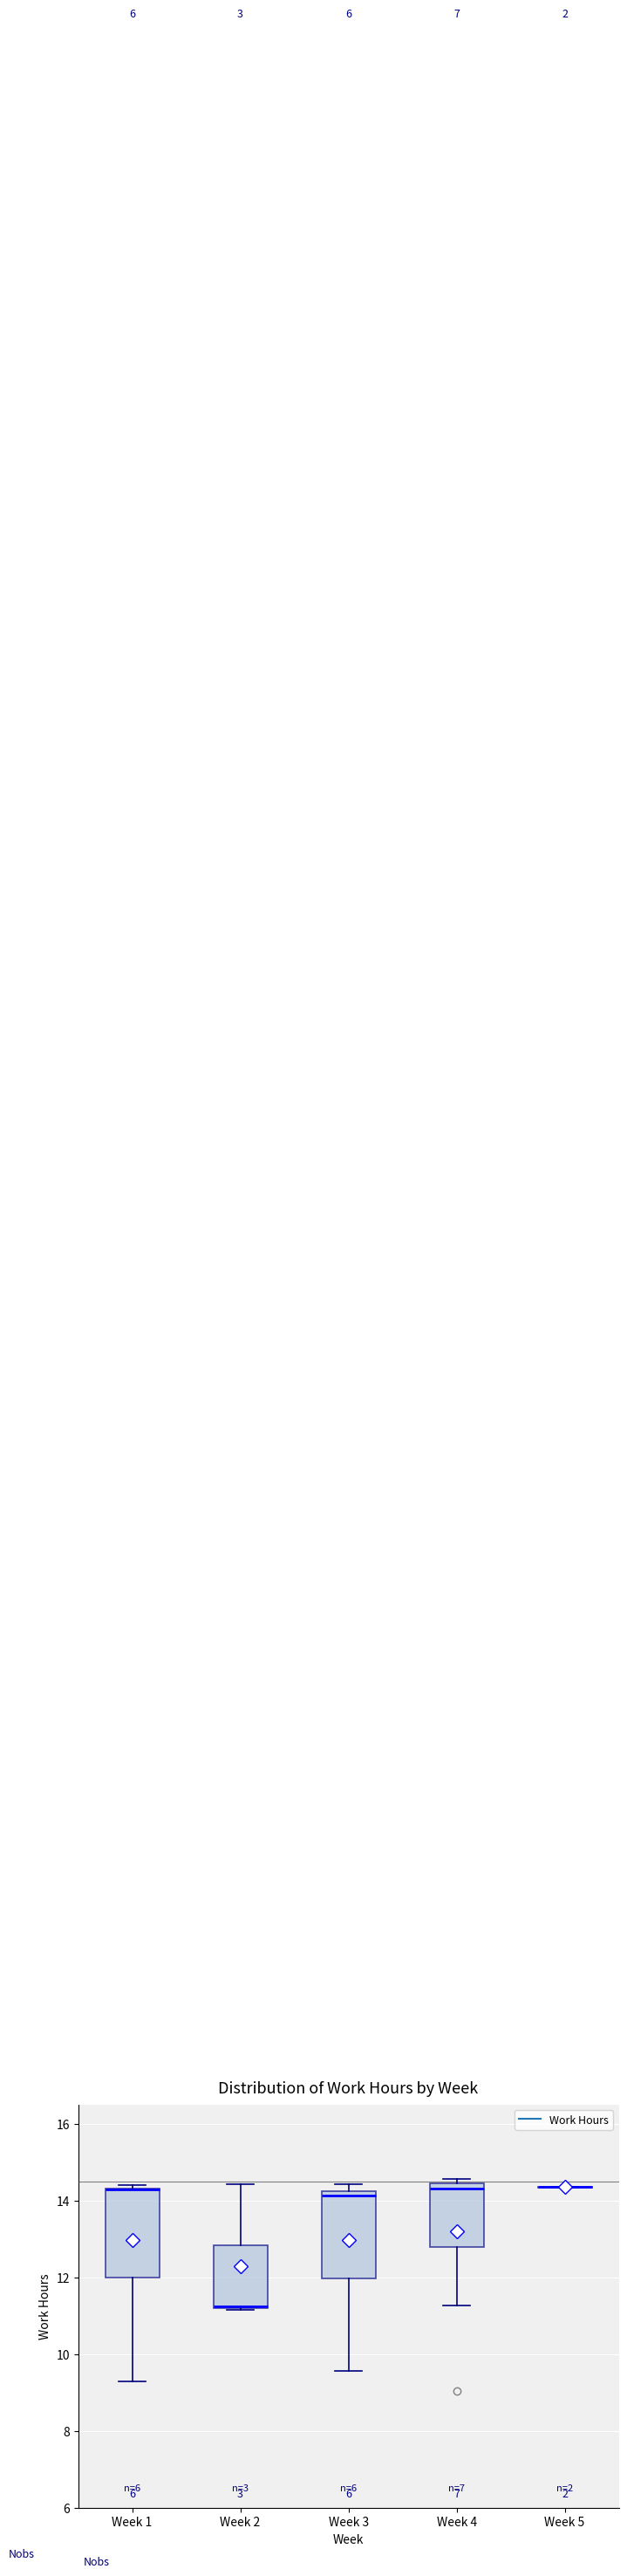

Reading left to right, transcribe this box plot: for each box, give where its median line is, the range the box spans, and where its two whiskers end, as read against the y-axis. The values are not printed on the chart, so give them approximately, as read against the axis.

Week 1: median 14.2 (drawn on the box's upper edge), box 12.0 to 14.4, whiskers 9.2 to 14.4 (just above the box's upper edge)
Week 2: median 11.2, box 11.2 to 12.8, whiskers 11.2 to 14.4
Week 3: median 14.2 (just below the box's upper edge), box 12.0 to 14.2, whiskers 9.6 to 14.4
Week 4: median 14.4 (just below the box's upper edge), box 12.8 to 14.4, whiskers 11.2 to 14.6
Week 5: box collapsed to a line at 14.4, whiskers 14.4 to 14.4